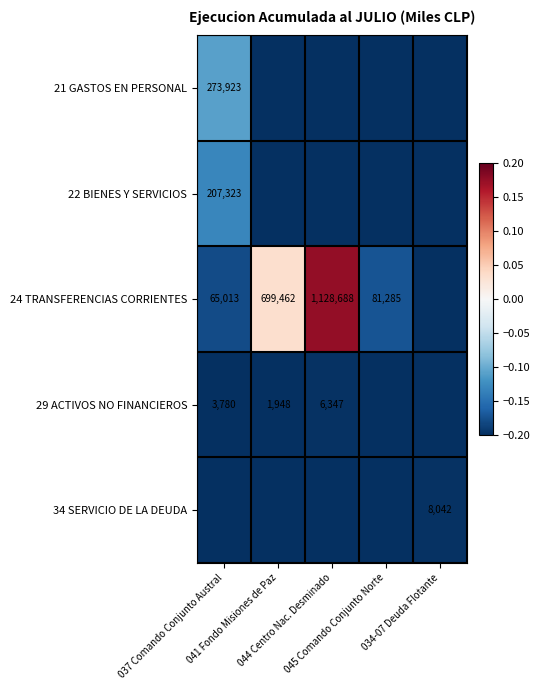

Which category has the lowest value in the 24 TRANSFERENCIAS CORRIENTES series?

034-07 Deuda Flotante